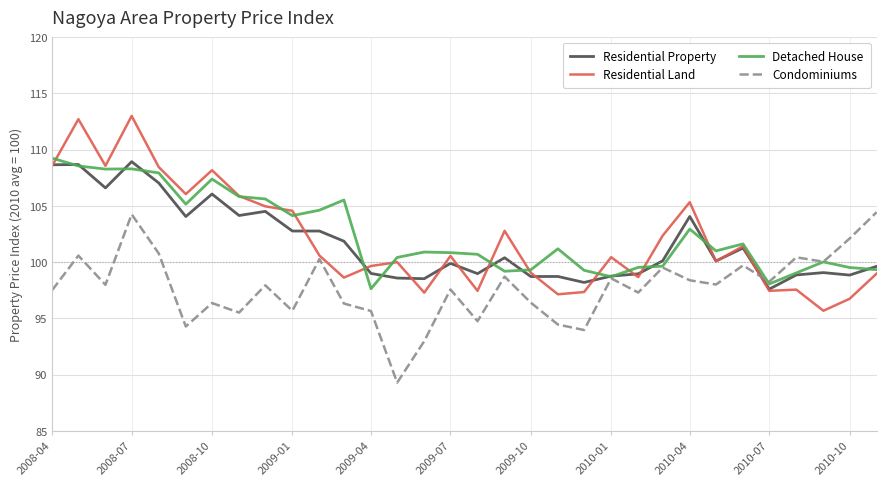

Which series ends up on top after the final intersection of Residential Land and Condominiums?

Condominiums